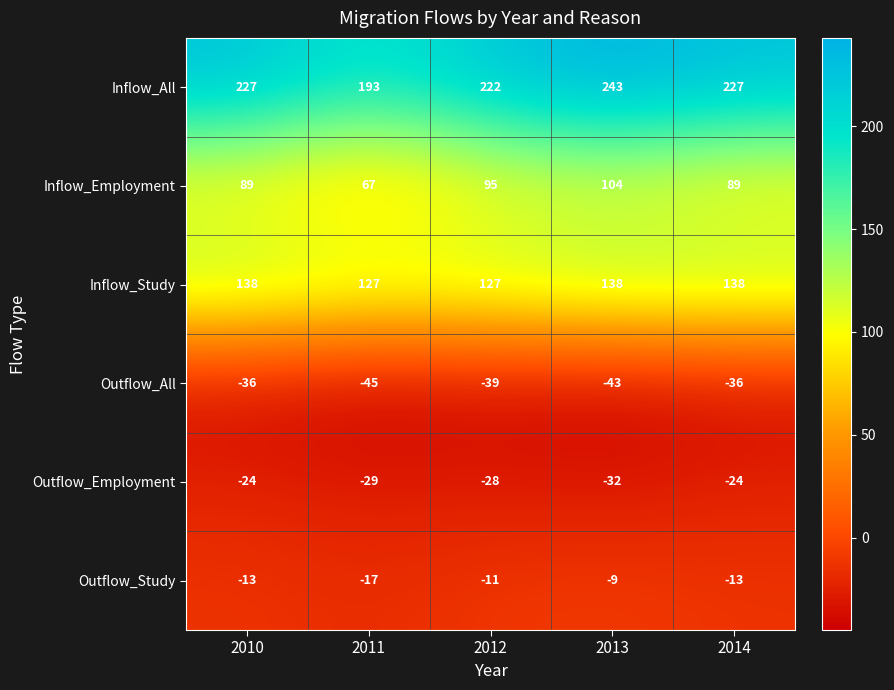

Reading left to right, list all the values displayed in this chart.

Inflow_All: 227	193	222	243	227
Inflow_Employment: 89	67	95	104	89
Inflow_Study: 138	127	127	138	138
Outflow_All: -36	-45	-39	-43	-36
Outflow_Employment: -24	-29	-28	-32	-24
Outflow_Study: -13	-17	-11	-9	-13